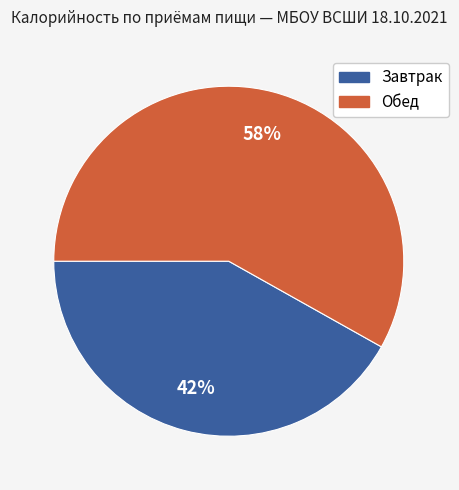

What is the ratio of the value at Обед to the value at Завтрак?

1.4